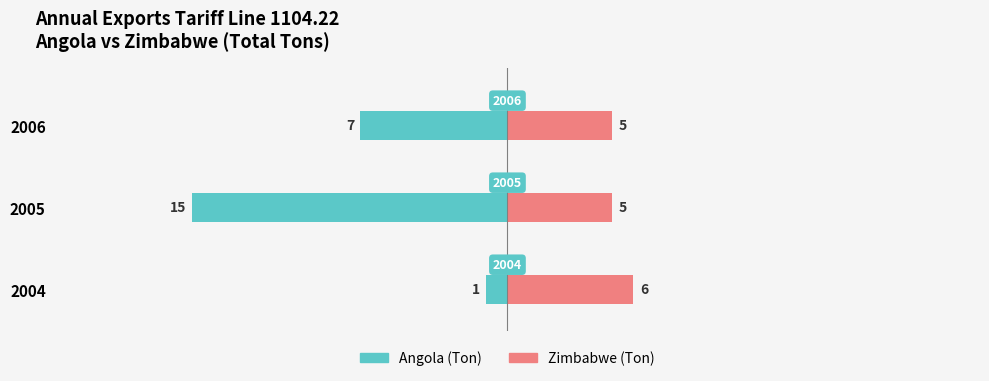

How many data points does each series have?

3